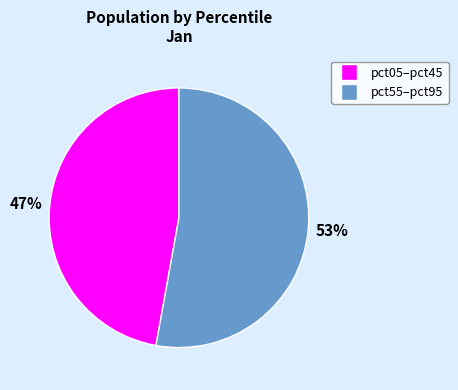

To the nearest percent, what is the difference between the largest and smallest slice percentages?

6%